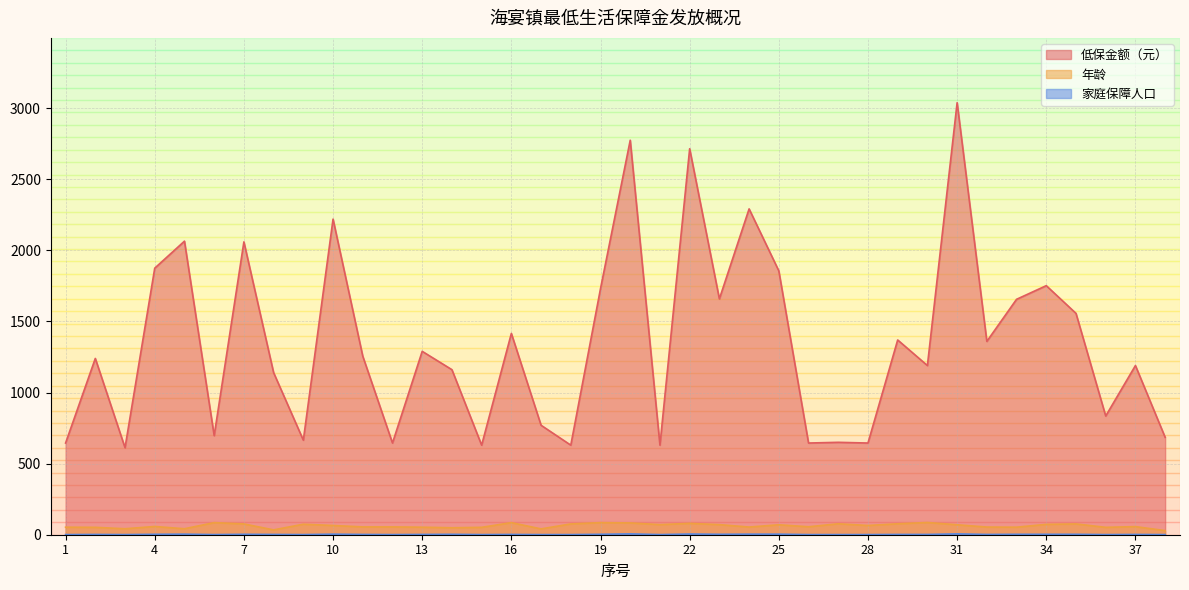

At which category is the sum across all series the highest?

31